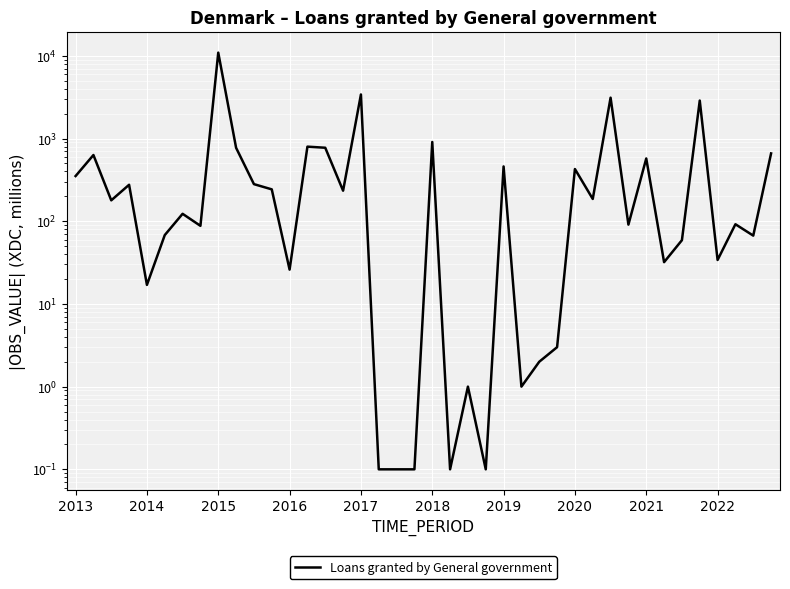

At which category does the chart reach its minimum across all series?

17